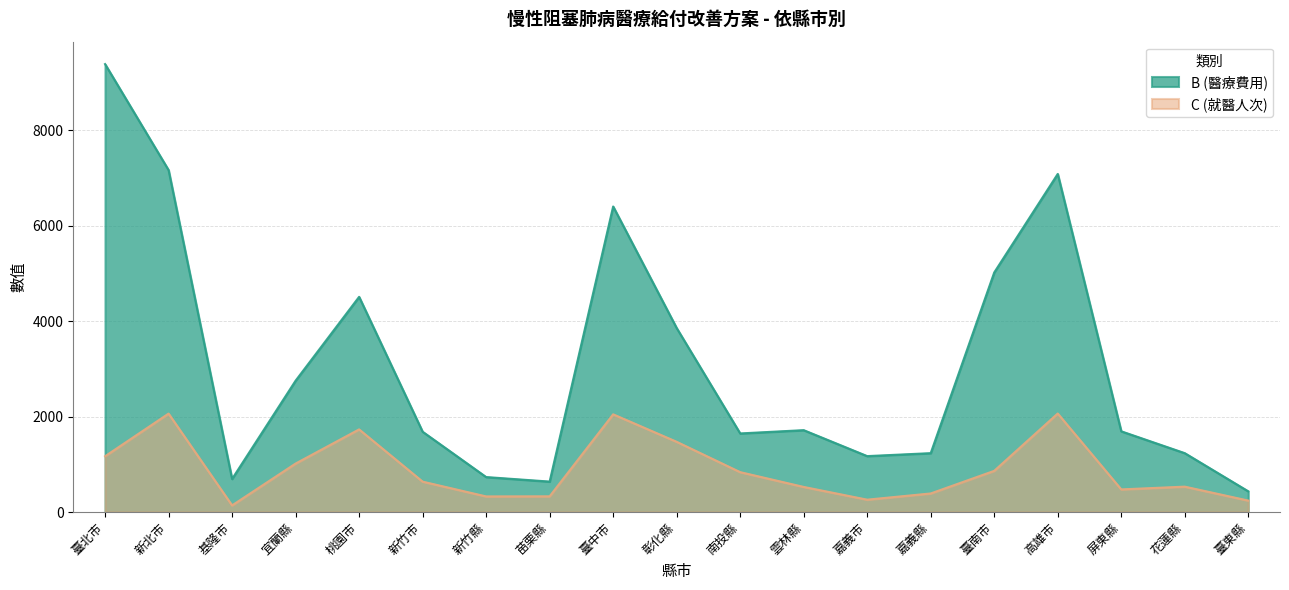

True or false: C (就醫人次) and B (醫療費用) cross at least once.

False